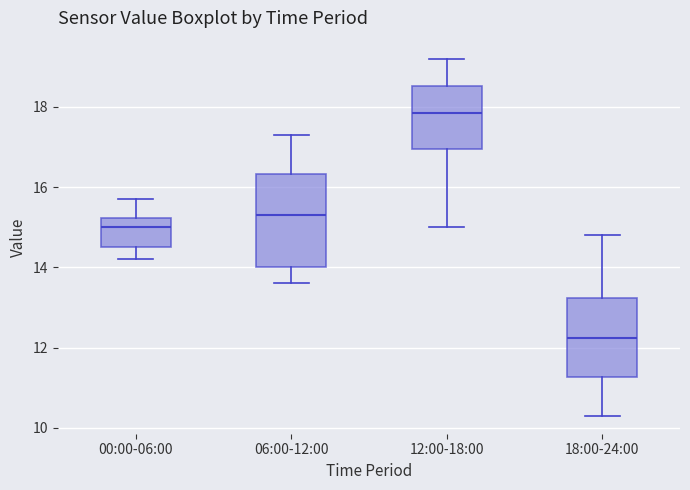

Reading left to right, transcribe this box plot: for each box, give where its median line is, the range the box spans, and where its two whiskers end, as read against the y-axis. The values are not printed on the chart, so give them approximately, as read against the axis.

00:00-06:00: median 15.0, box 14.6 to 15.2, whiskers 14.2 to 15.8
06:00-12:00: median 15.4, box 14.0 to 16.4, whiskers 13.6 to 17.4
12:00-18:00: median 17.8, box 17.0 to 18.6, whiskers 15.0 to 19.2
18:00-24:00: median 12.2, box 11.2 to 13.2, whiskers 10.4 to 14.8